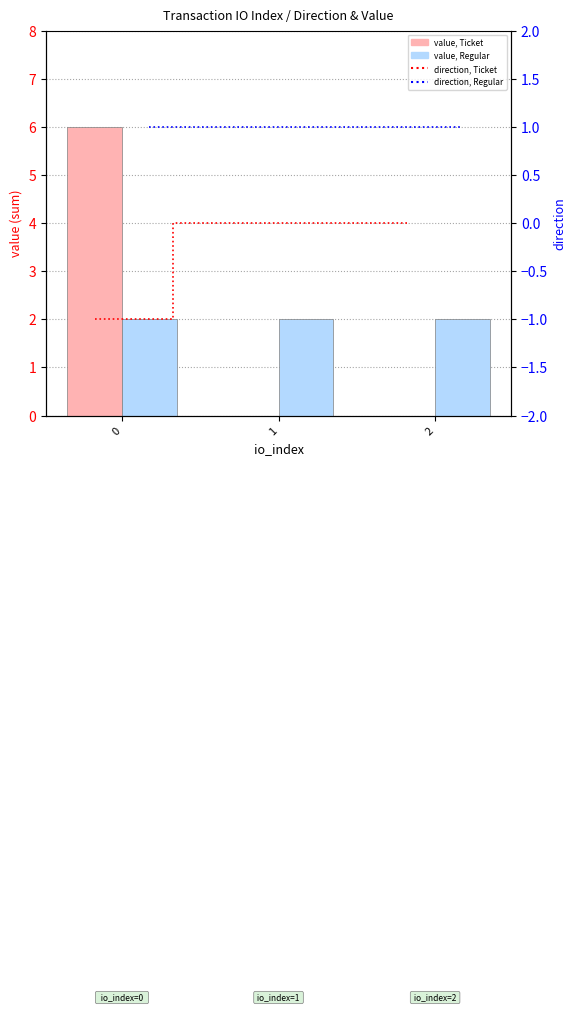

Are the bars grouped side by side (vs. stacked)?

Yes